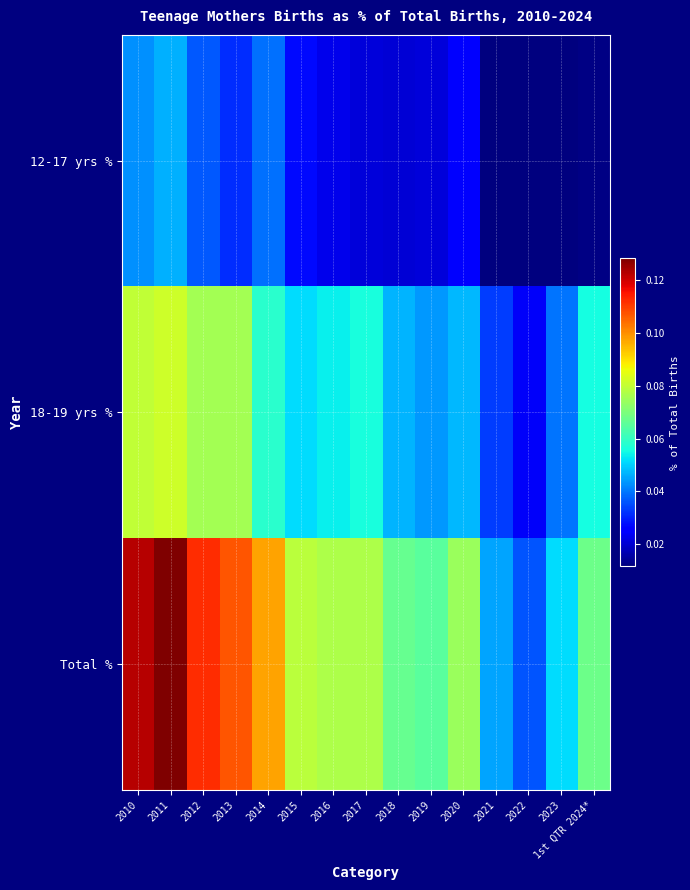

Which has a higher value, 2022 or 2012?

2012